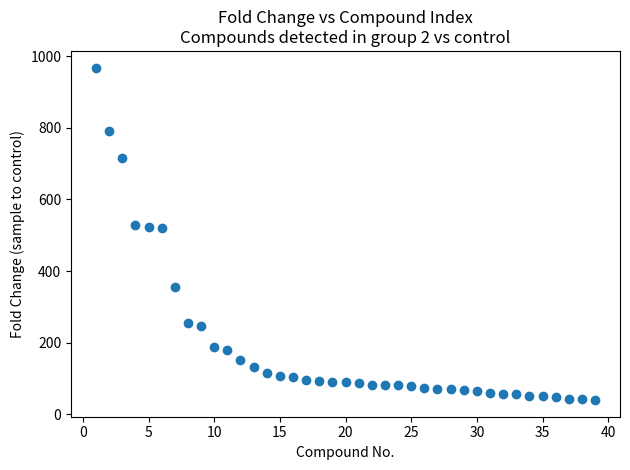

What is the range of X values (max minus min)?

38.0